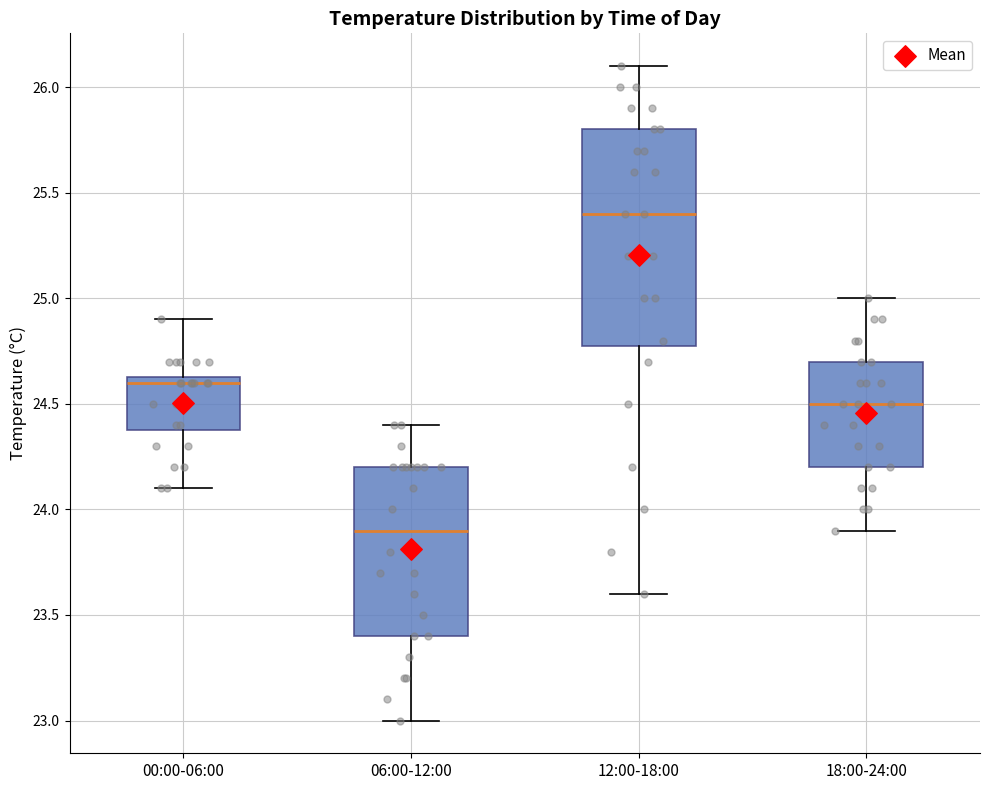

Where is the upper edge of the box for 00:00-06:00 on the y-axis? The values are not printed on the chart, so give them approximately, as read against the axis.

24.65